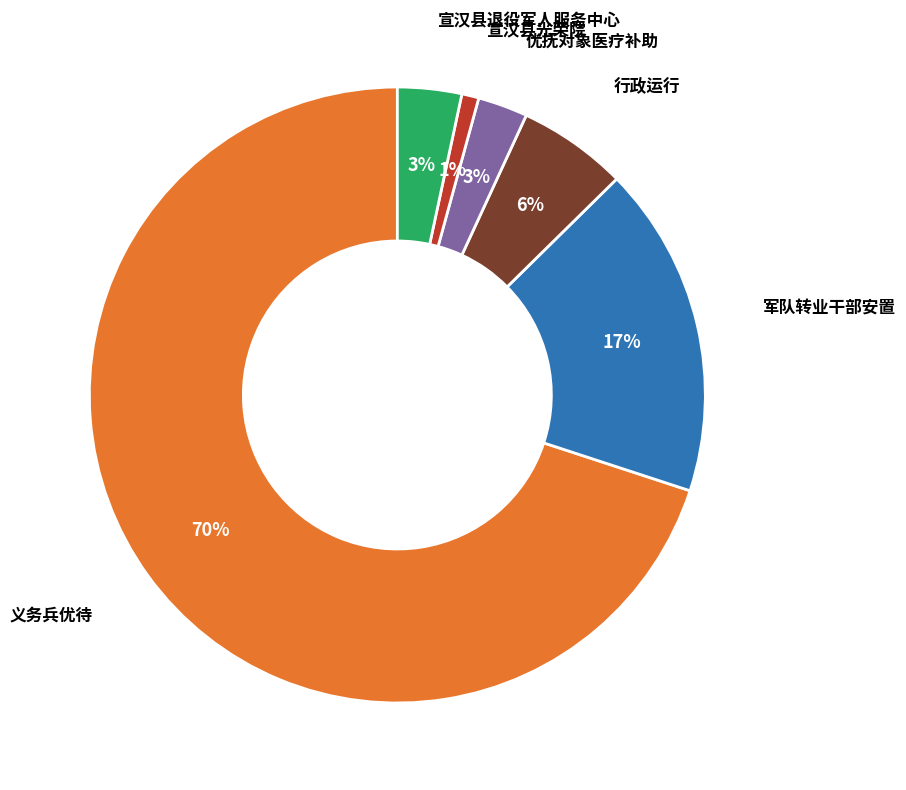

Is there any slice that represents more than half of the pie?

Yes